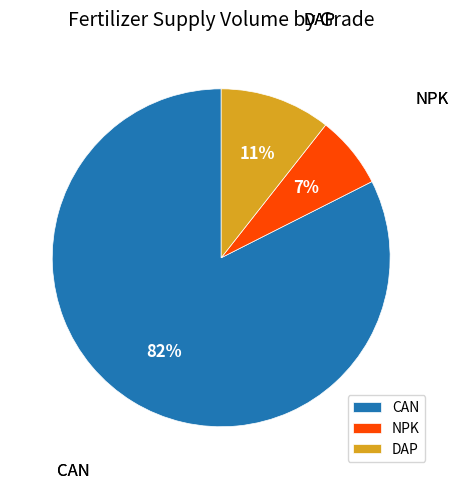

Which category has the smallest portion of the pie?

NPK